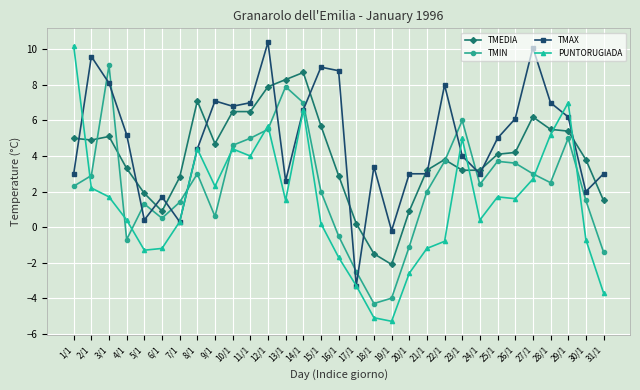

Between 5/1 and 23/1, which series saw the biggest shift?

PUNTORUGIADA